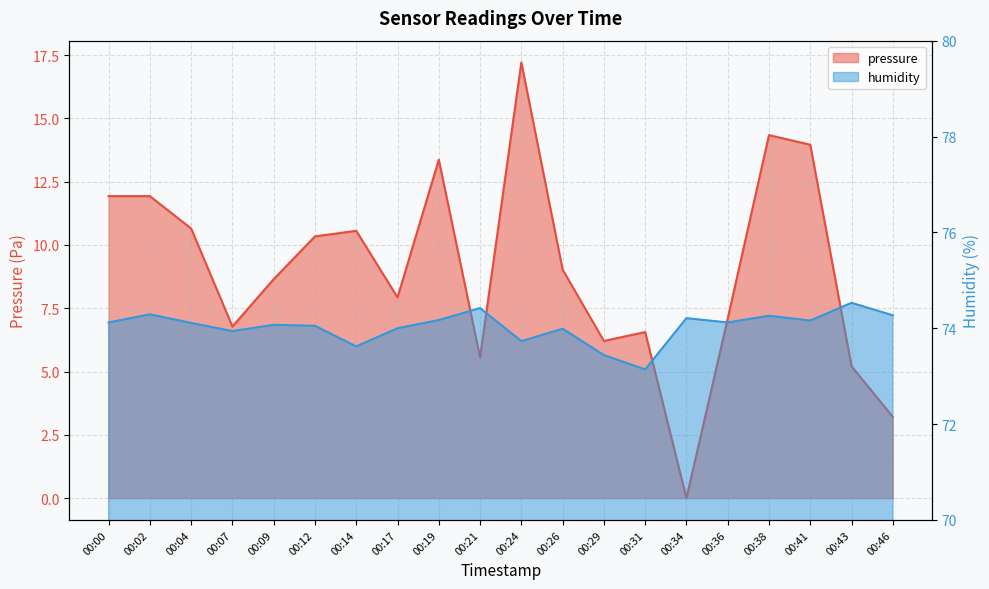

True or false: humidity has more than 2 interior local peaks.

True